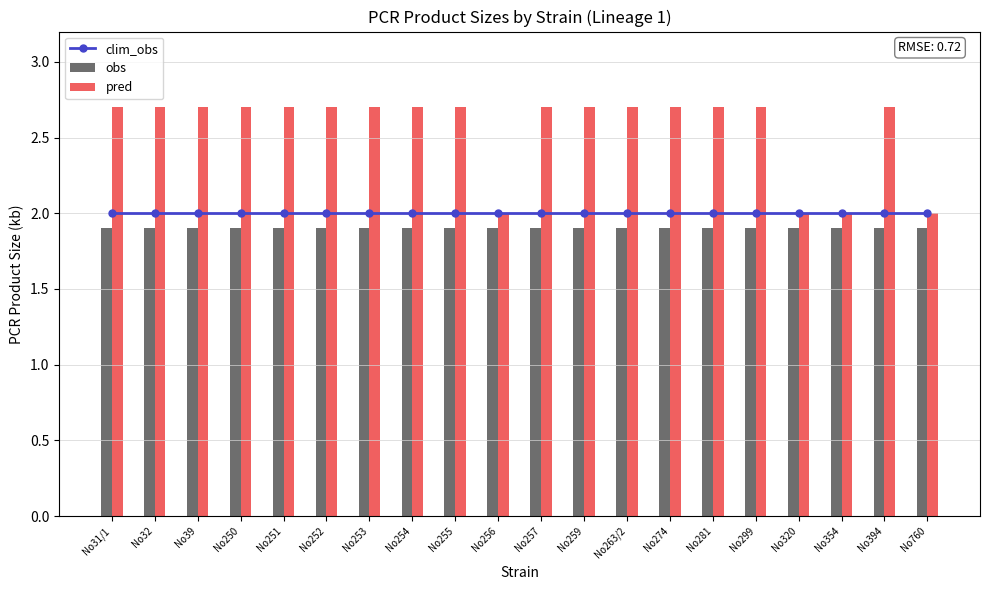

Is it true that obs equals 3.0 at No254?

False